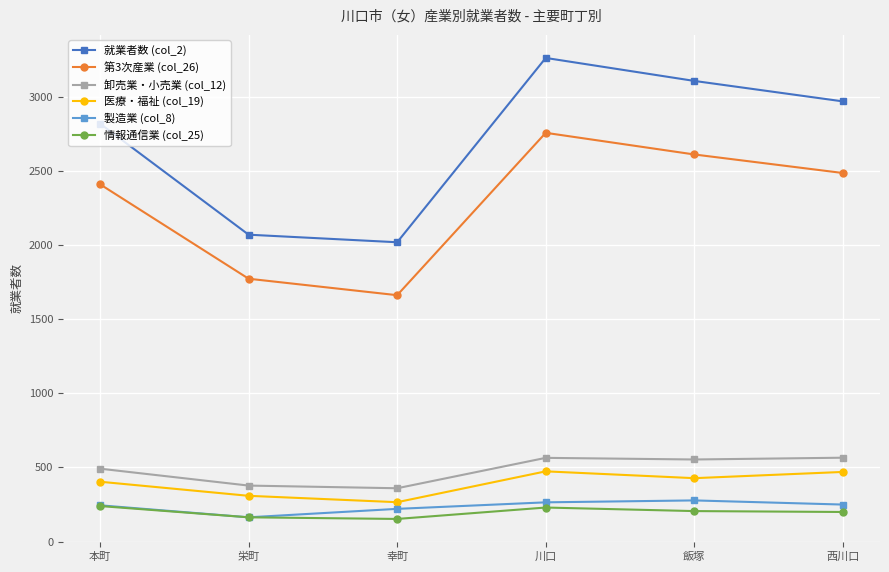

What is the difference between the maximum and minimum values in the 製造業 (col_8) series?

114